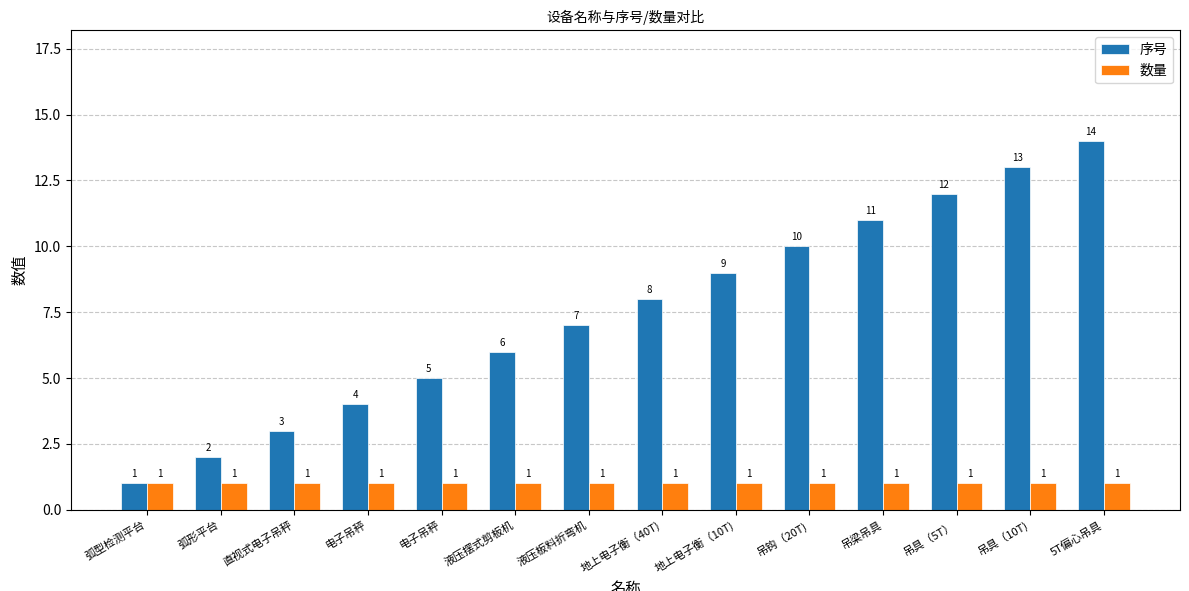

Between 吊梁吊具 and 吊具（5T）, which is larger?

吊具（5T）